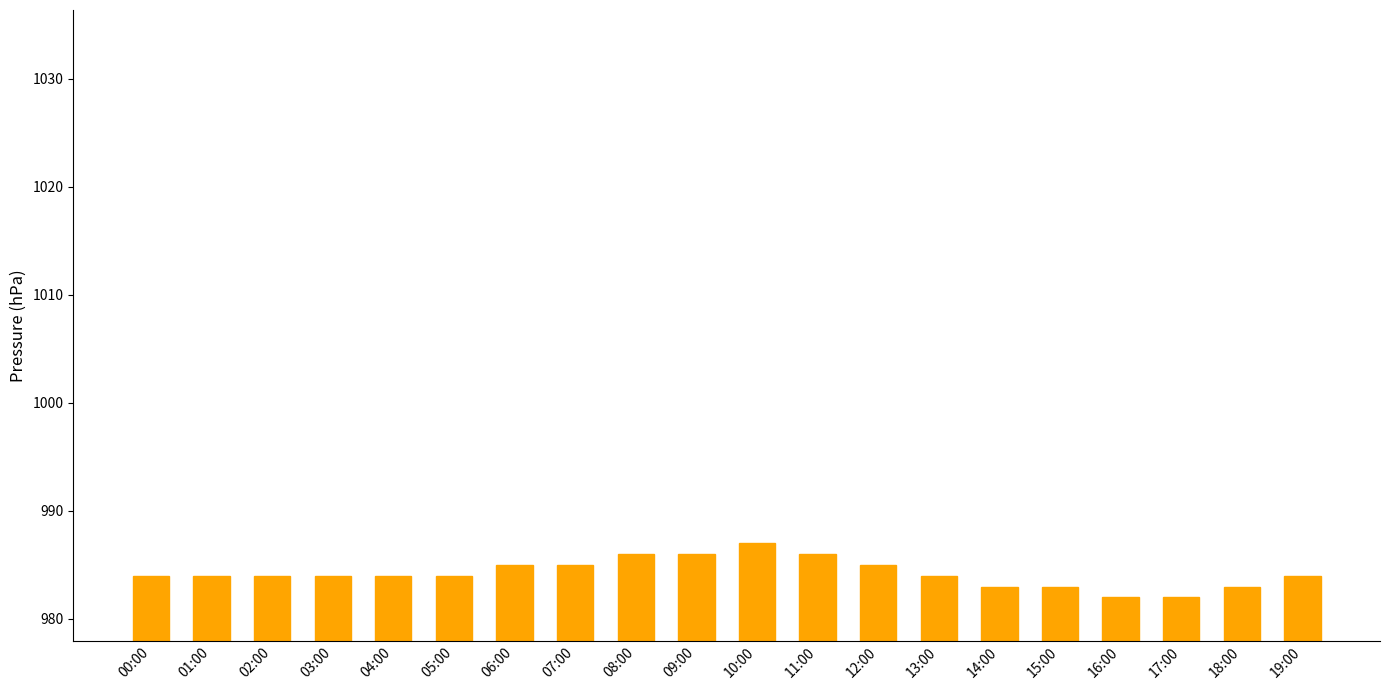

What is the maximum value shown in the chart?

987